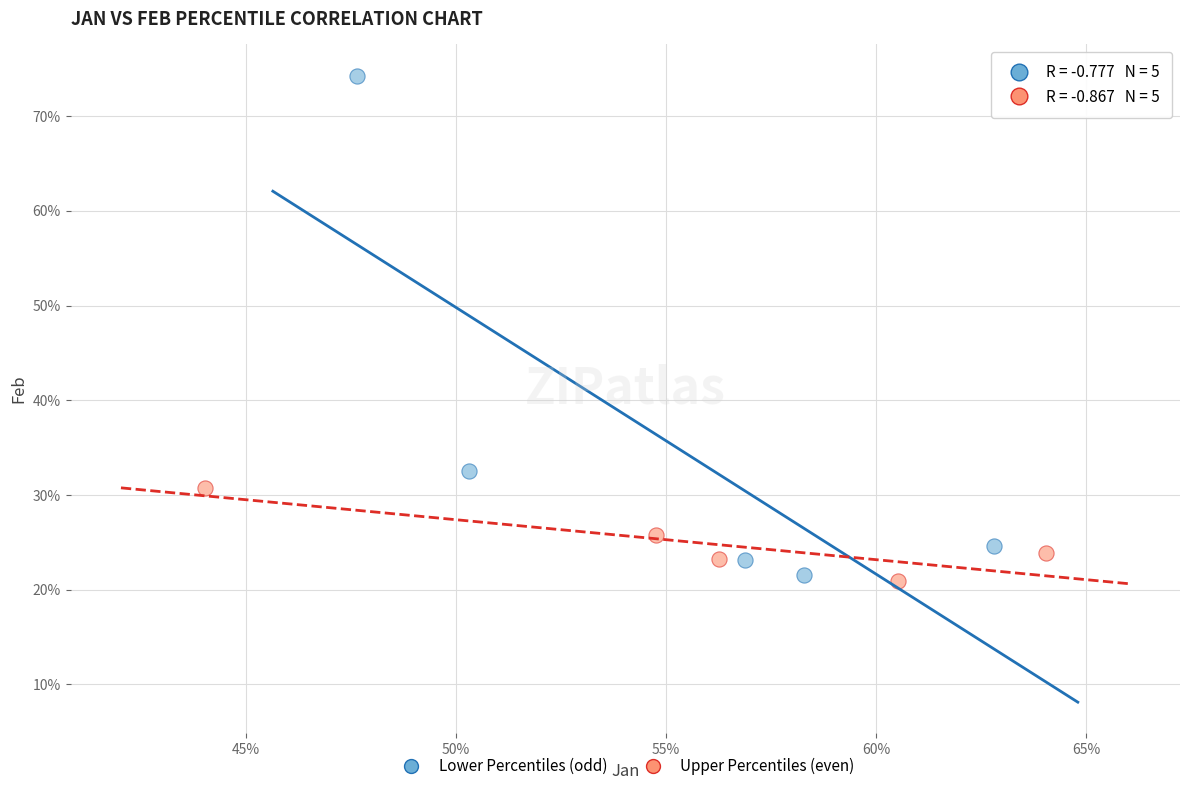

Which series contains the lowest Y value?

Upper Percentiles (even)